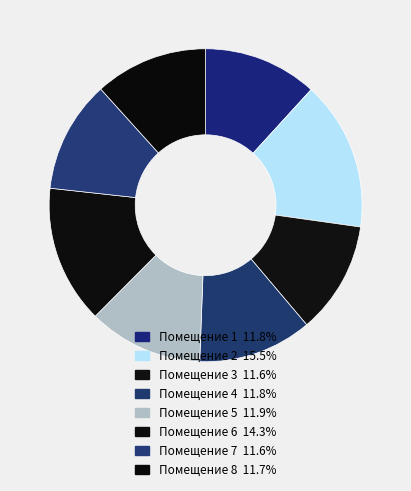

What is the smallest slice in the pie chart?

7